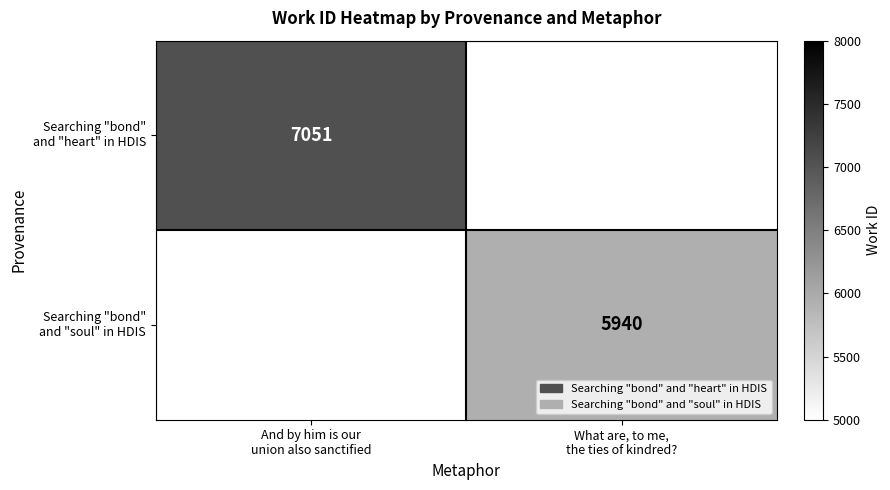

Which series has the widest spread of values?

Searching "bond" and "heart" in HDIS